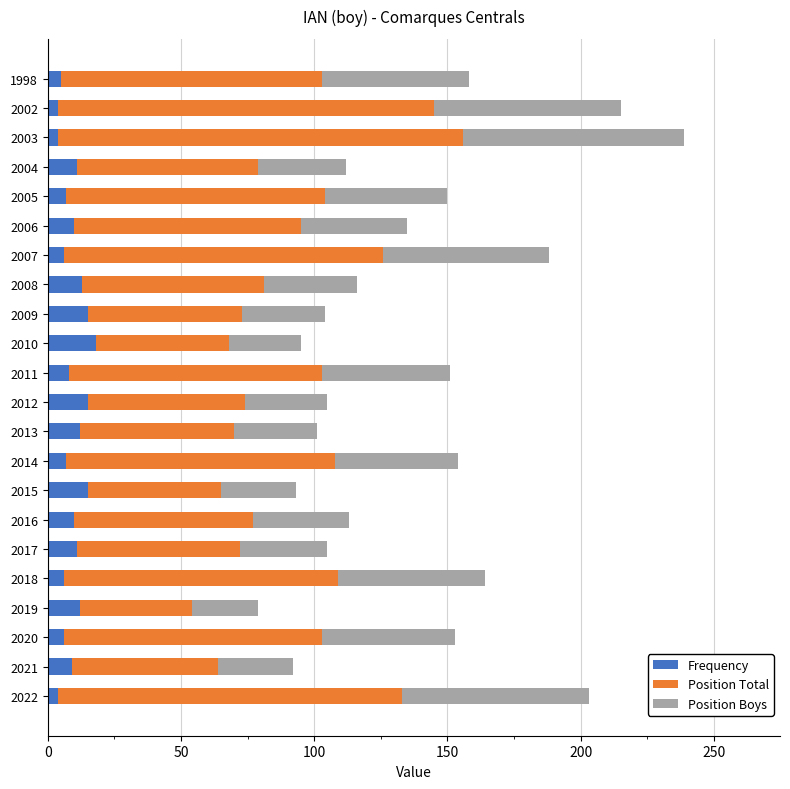

Count the number of data series in this chart.

3